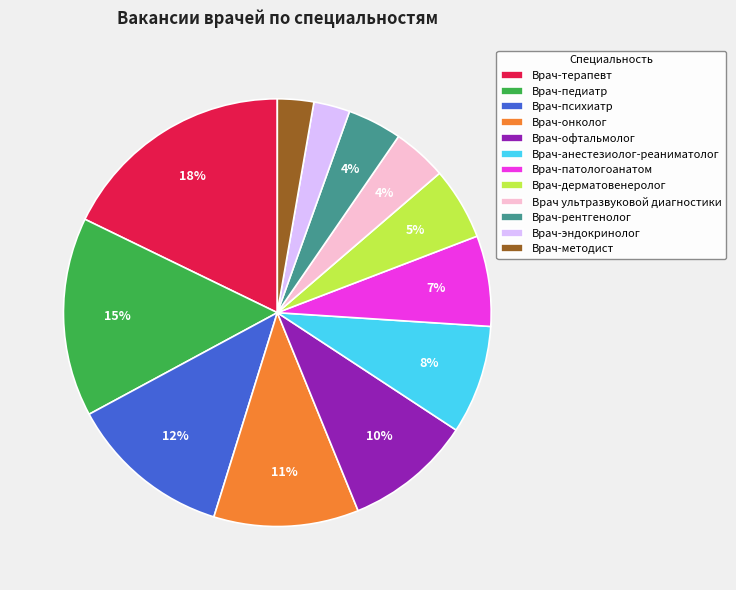

Is Врач ультразвуковой диагностики the majority of the pie?

No